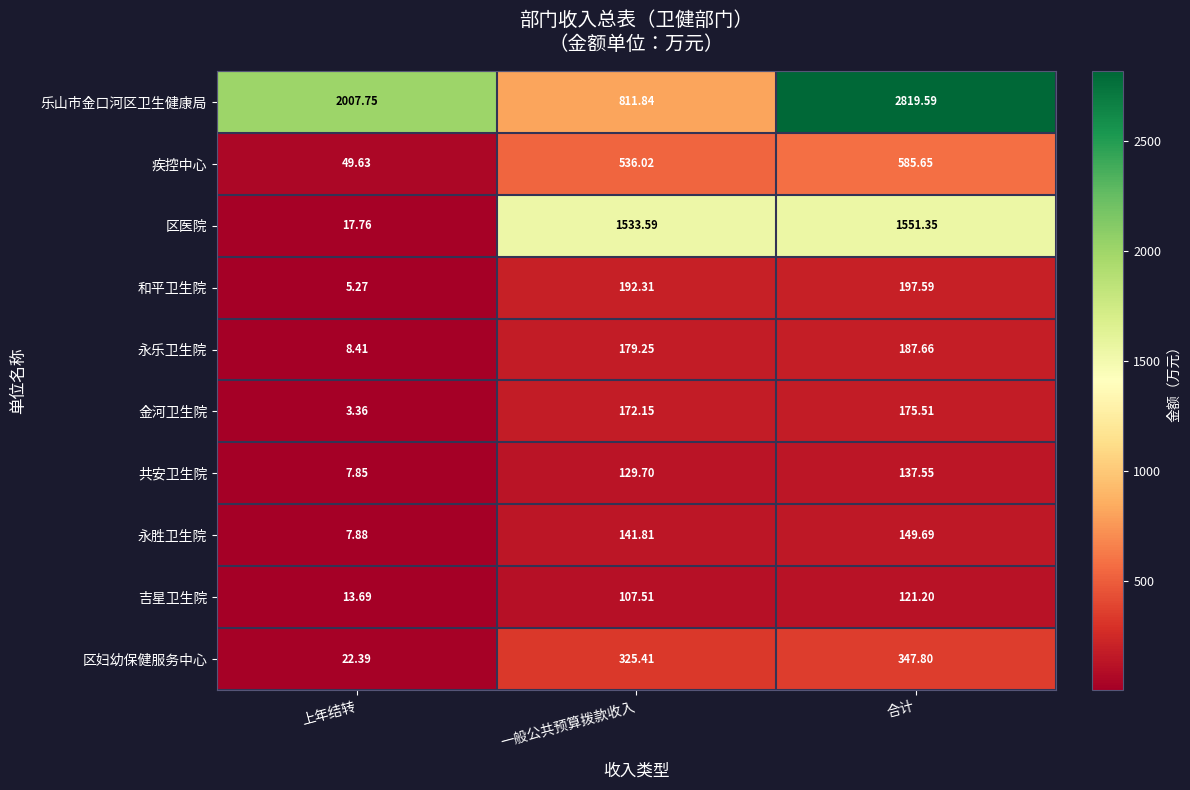

Which series has the largest total across all categories?

乐山市金口河区卫生健康局